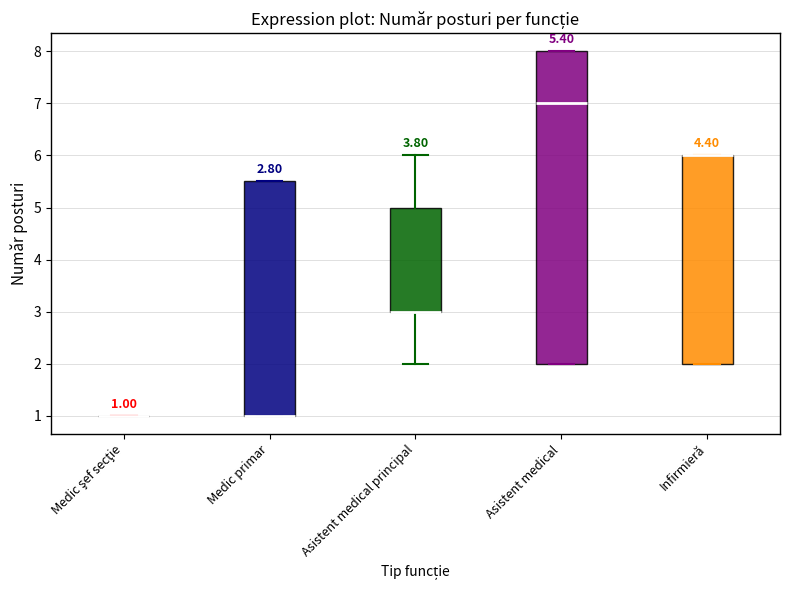

Which box is the tallest, from its lower edge to its upper edge?

Asistent medical